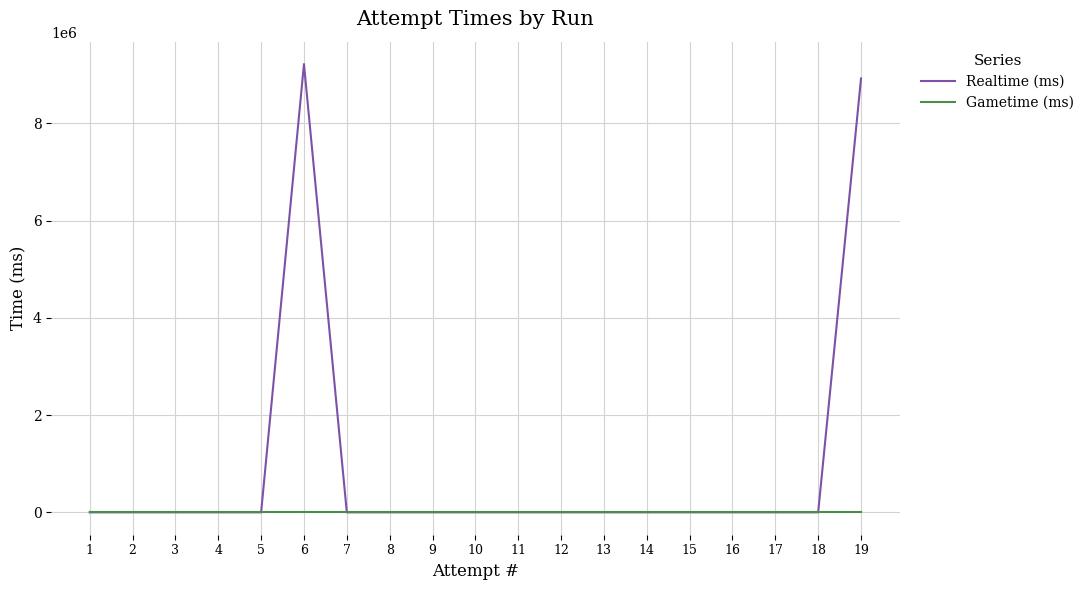

Does the chart display data point markers on the line(s)?

No